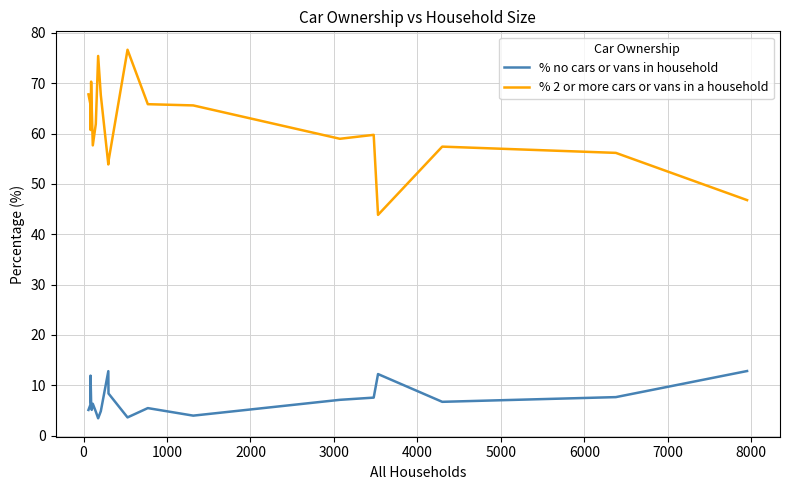

Which series has the largest total across all categories?

% 2 or more cars or vans in a household